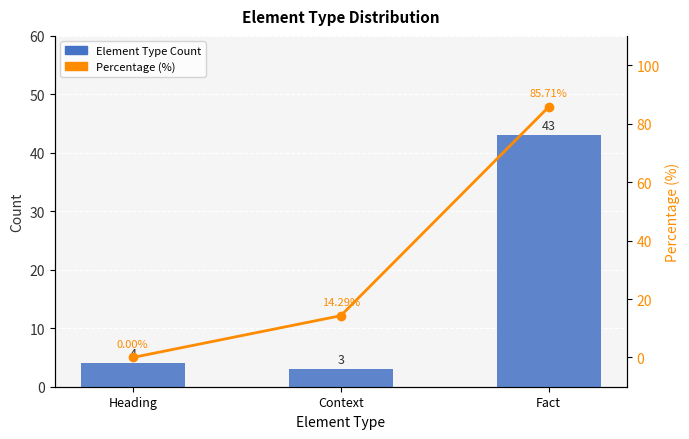

What are all the series names shown in the legend?

Element Type Count, Percentage (%)